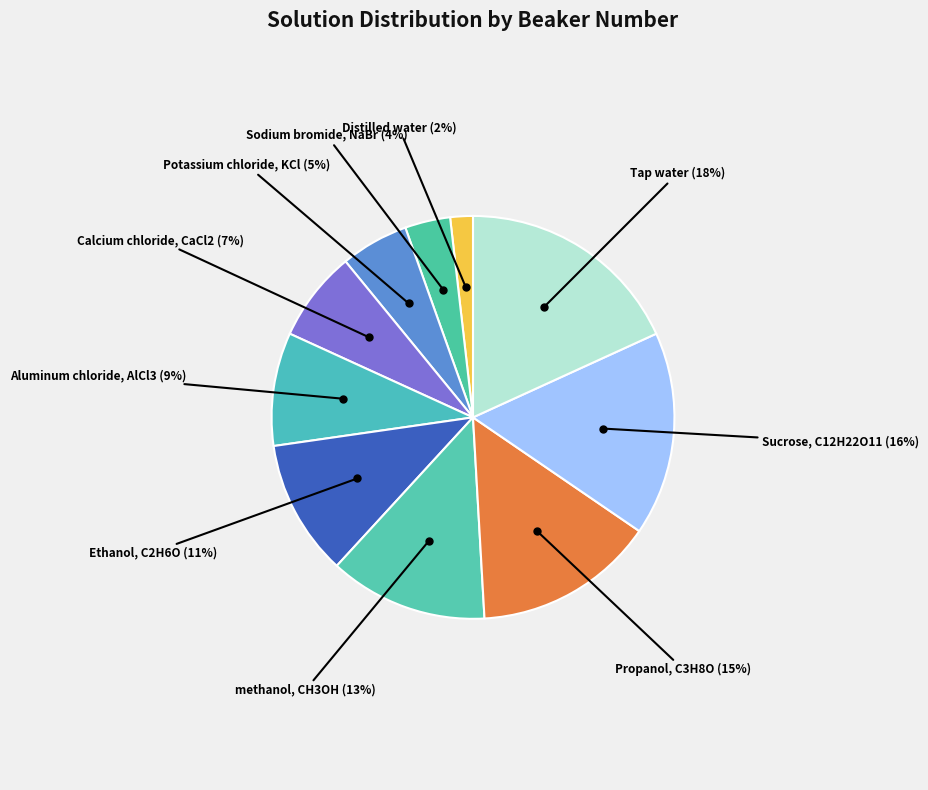

How many slices are in this pie chart?

10